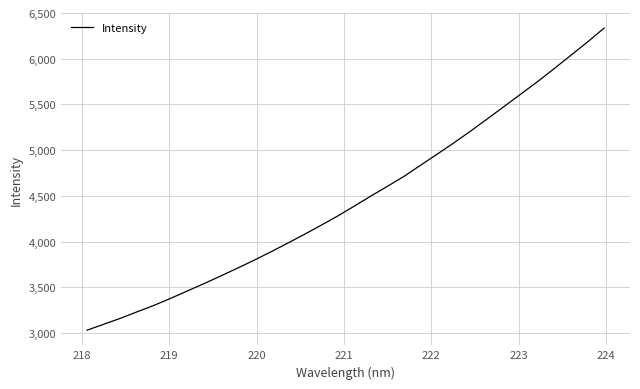

Does the chart have visible grid lines?

Yes